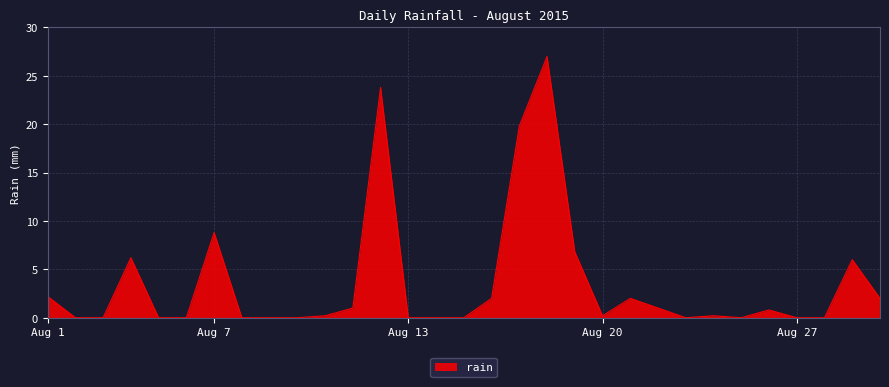

What is the maximum value shown in the chart?

27.0